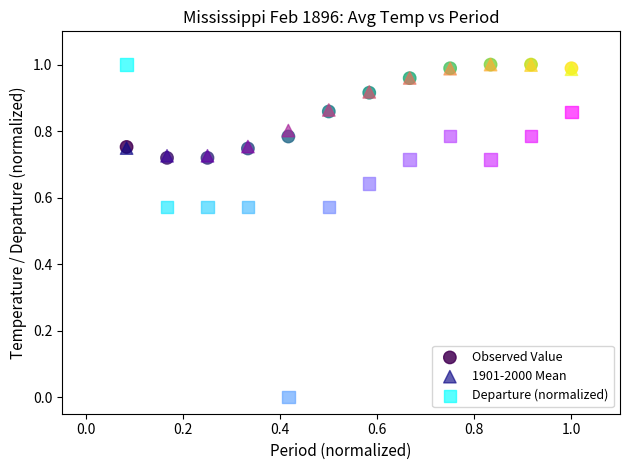

Which series contains the lowest Y value?

Departure (normalized)